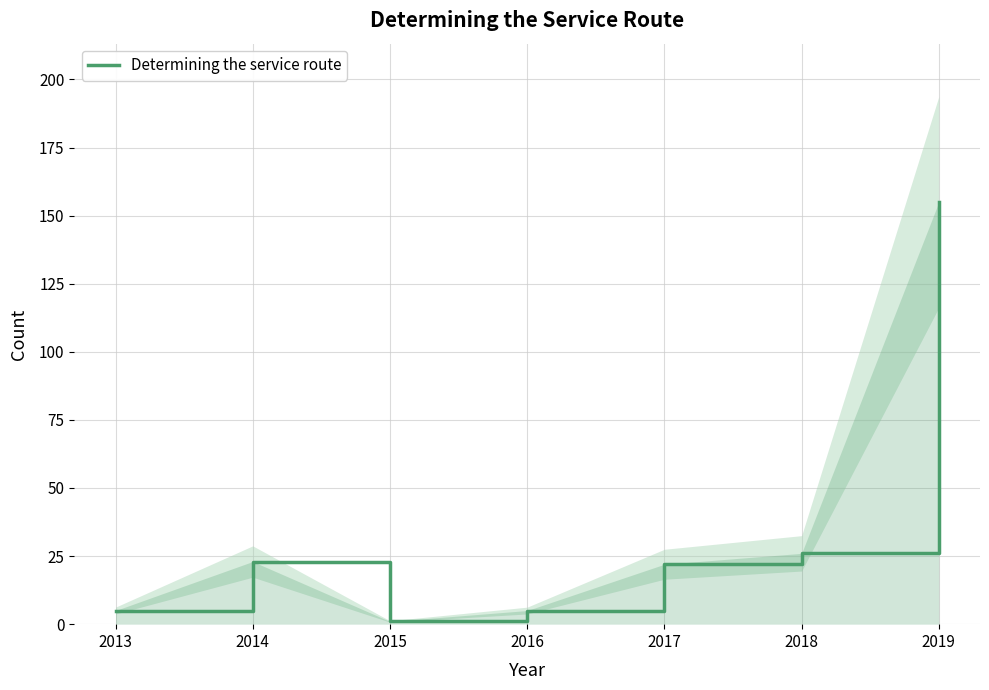

Does the chart have visible grid lines?

Yes